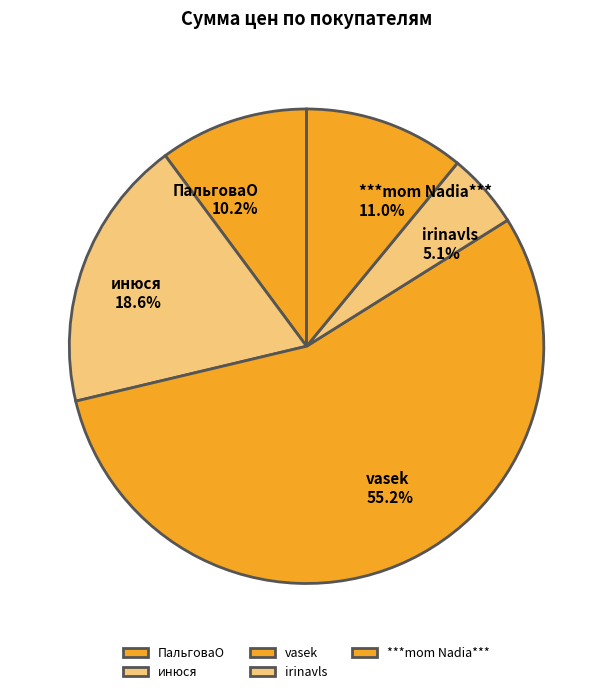

Rank the categories by value from lowest to highest.

irinavls, ПальговаО, ***mom Nadia***, инюся, vasek